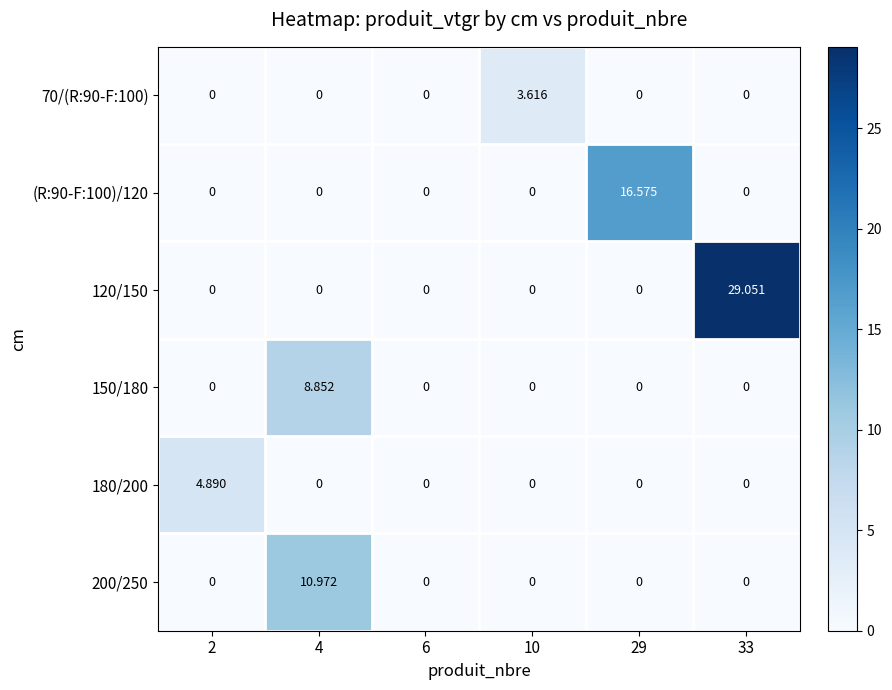

How many data points in 180/200 are above 0?

1